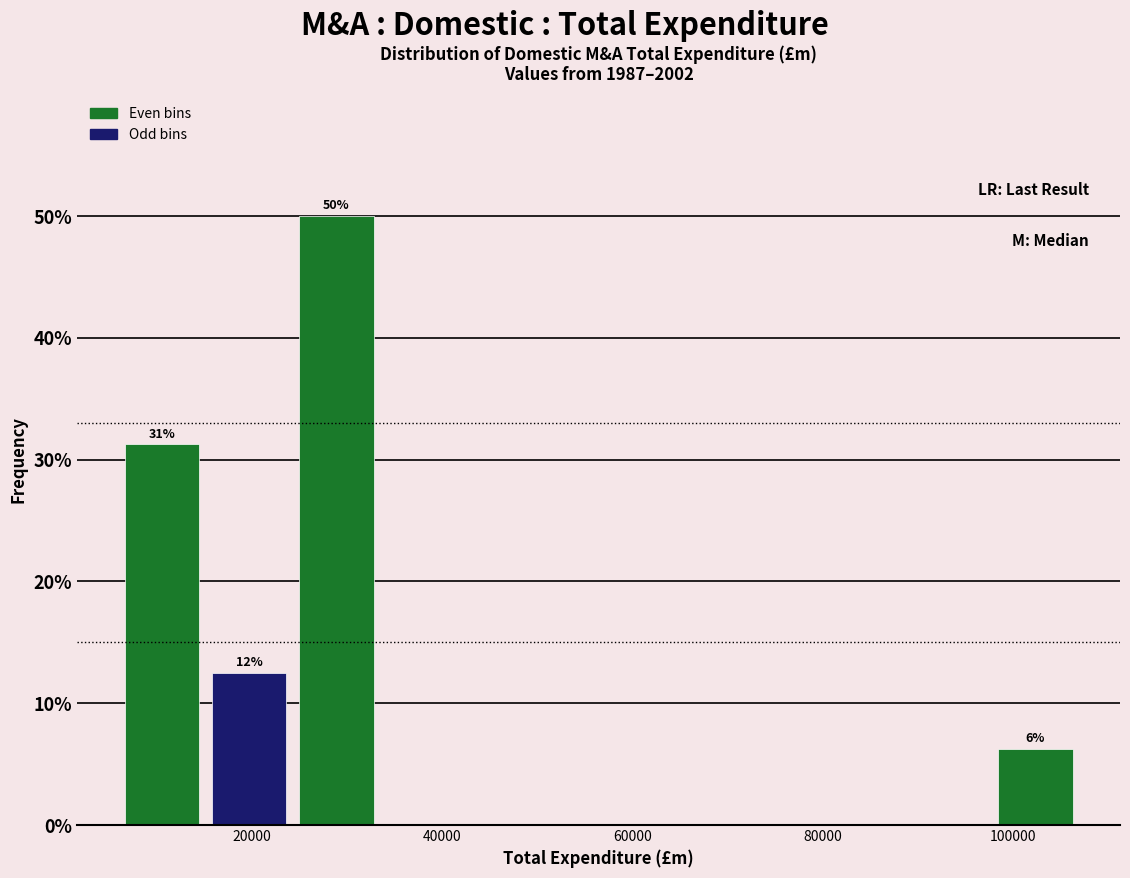

Which range on the x-axis has the tallest bar?

24000 to 34000